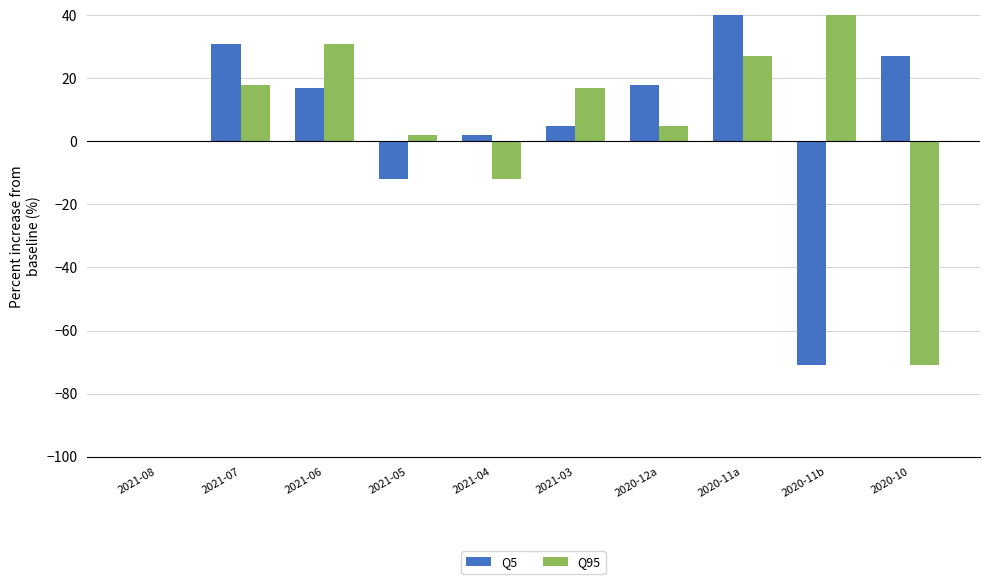

Is the value of Q5 at 2020-10 greater than the value of Q95 at 2020-10?

Yes